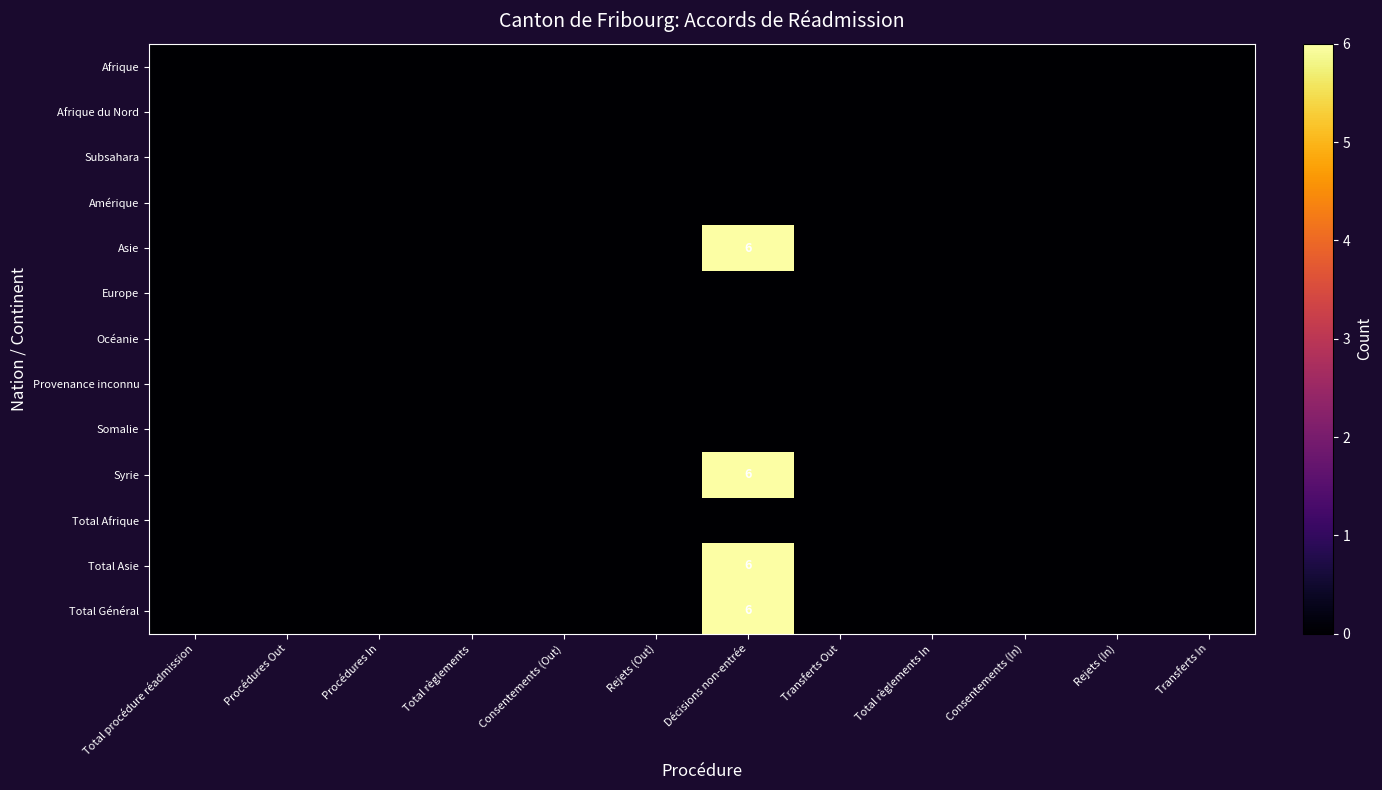

Count the number of categories in the chart.

12